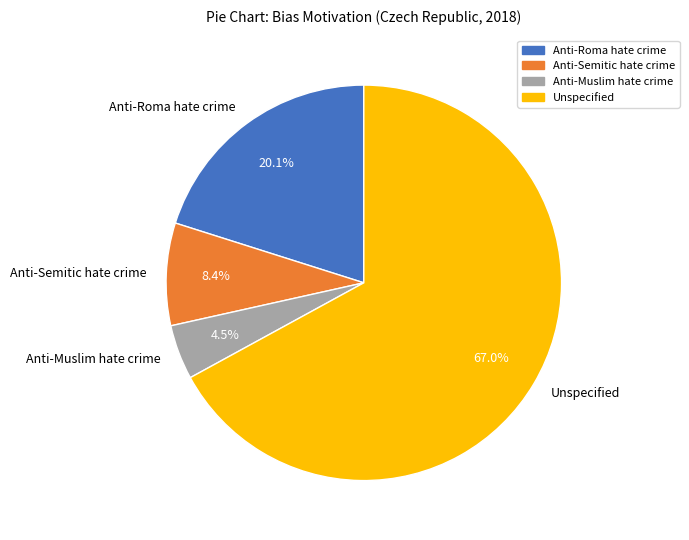

Which slice is the smallest?

Anti-Muslim hate crime